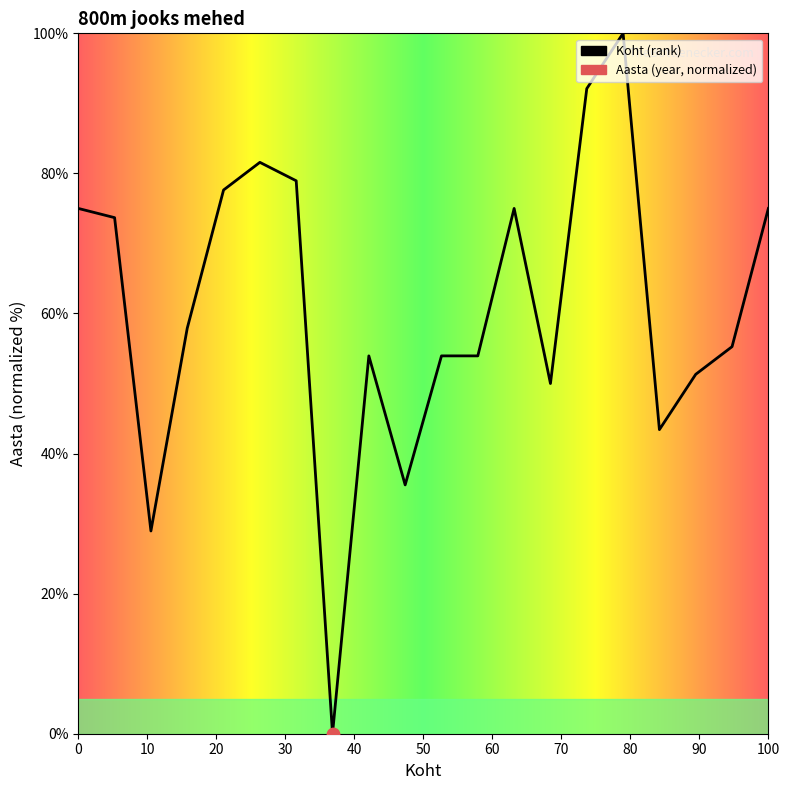

What is the change in value from 2 to 12?

-19.7